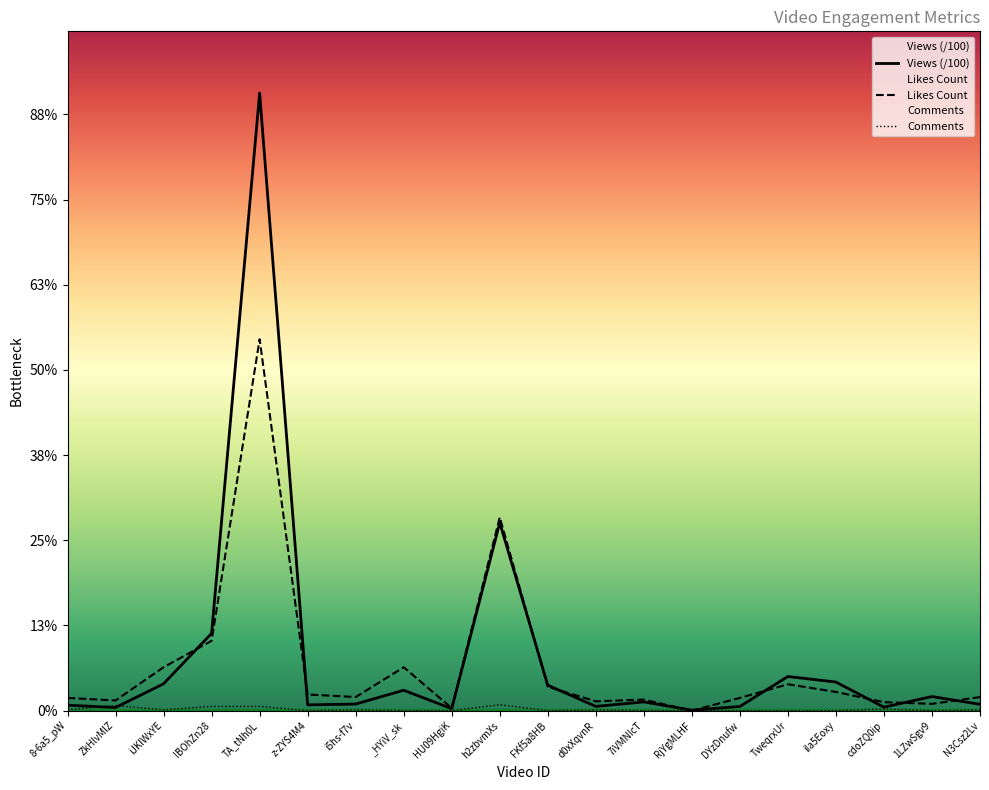

How many lines are shown in the chart?

3